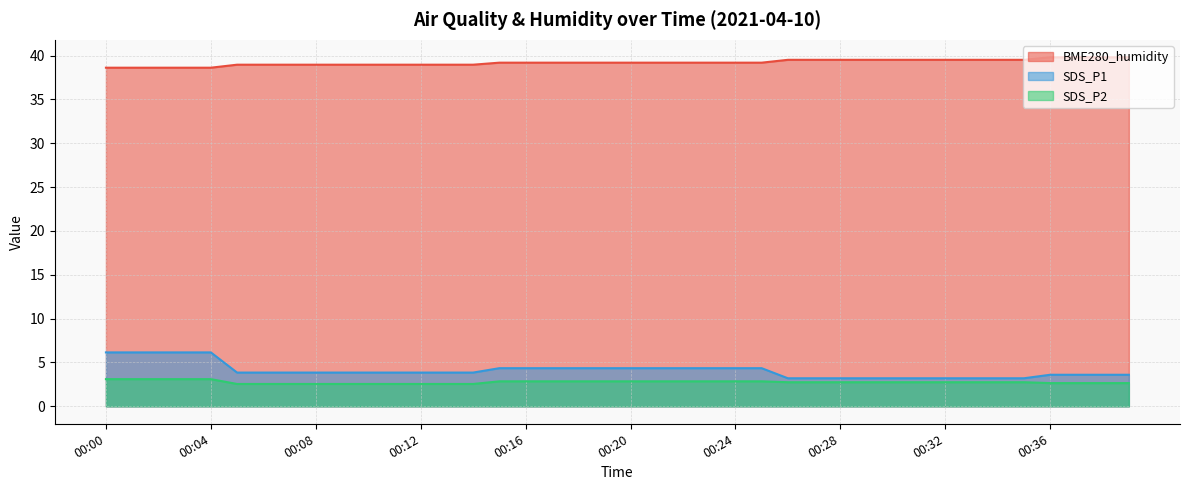

The SDS_P1 series shows 4.6 at 00:32. True or false?

False